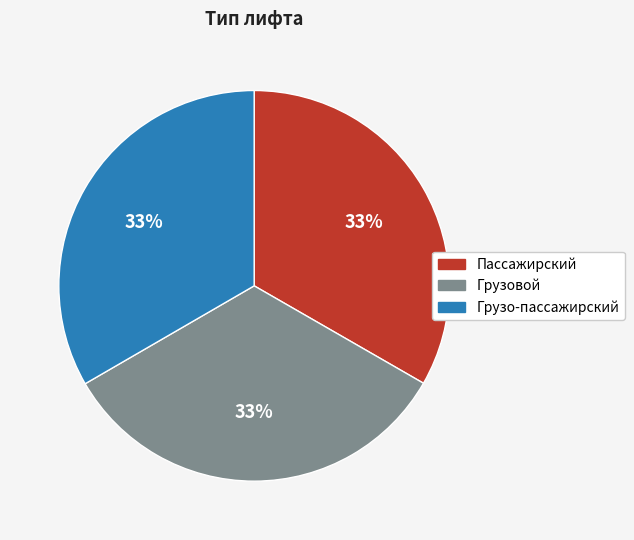

How many slices are in this pie chart?

3